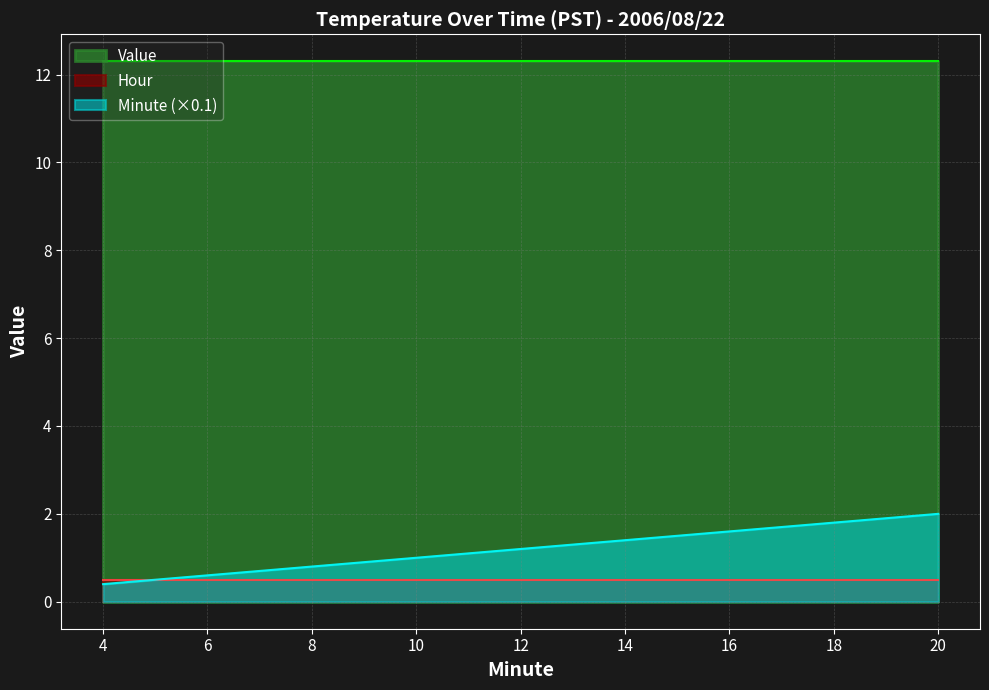

Rank the series by their maximum value, from lowest to highest.

Hour, Minute (×0.1), Value